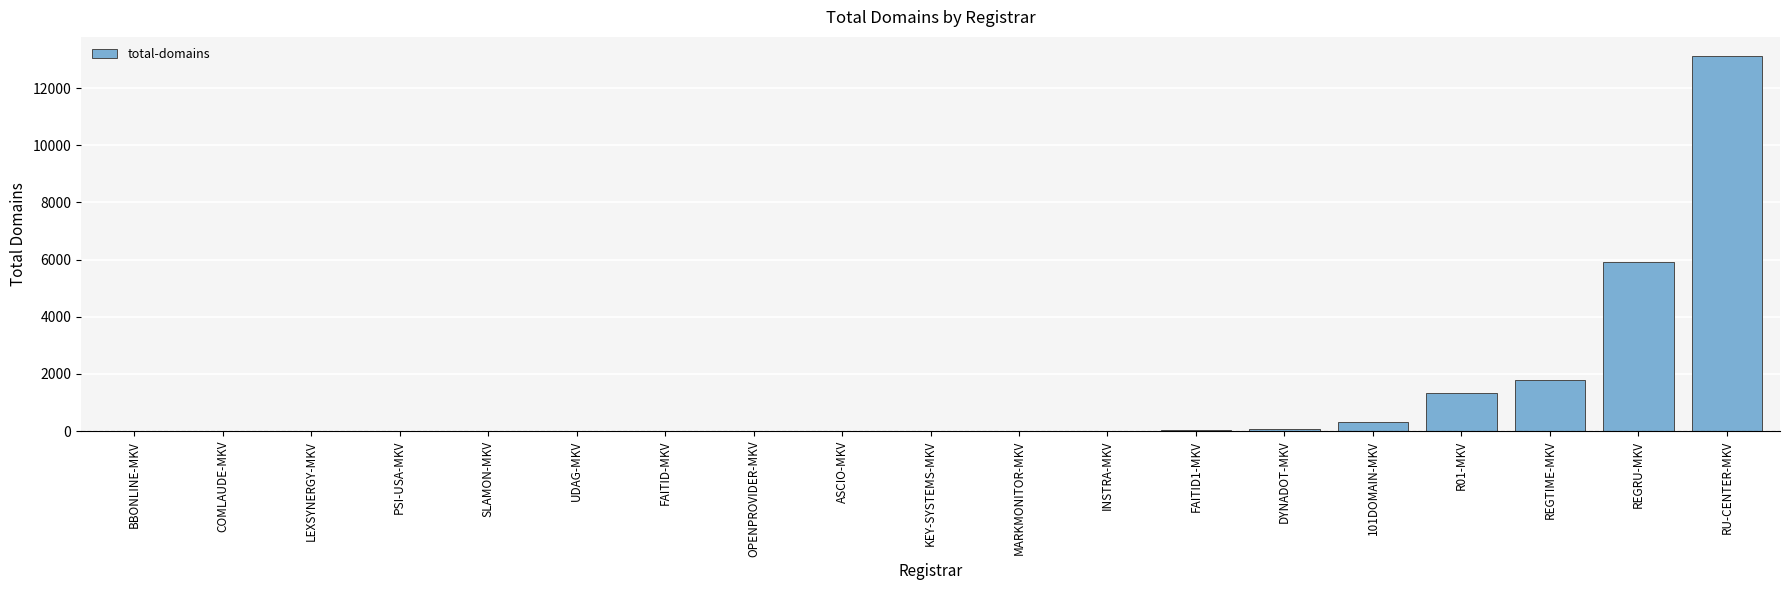

Where is the data nearest to the value 6566?

REGRU-MKV